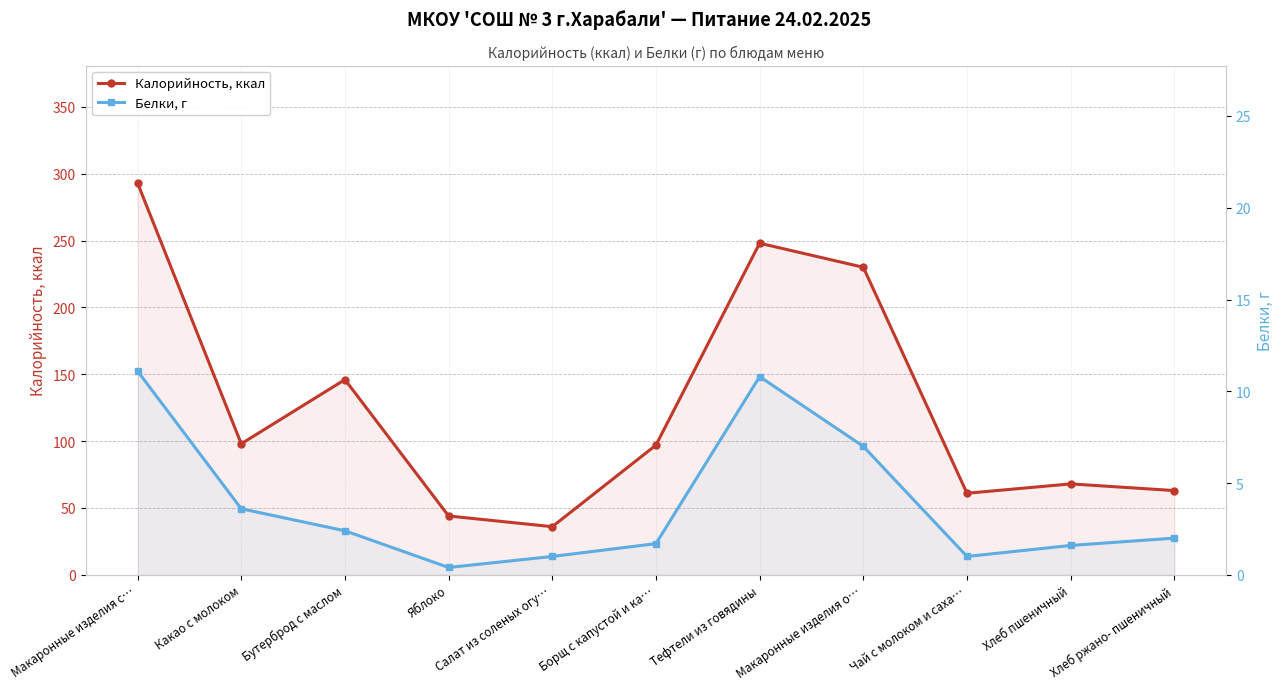

Where does the Белки, г series first go above 2?

Макаронные изделия с…